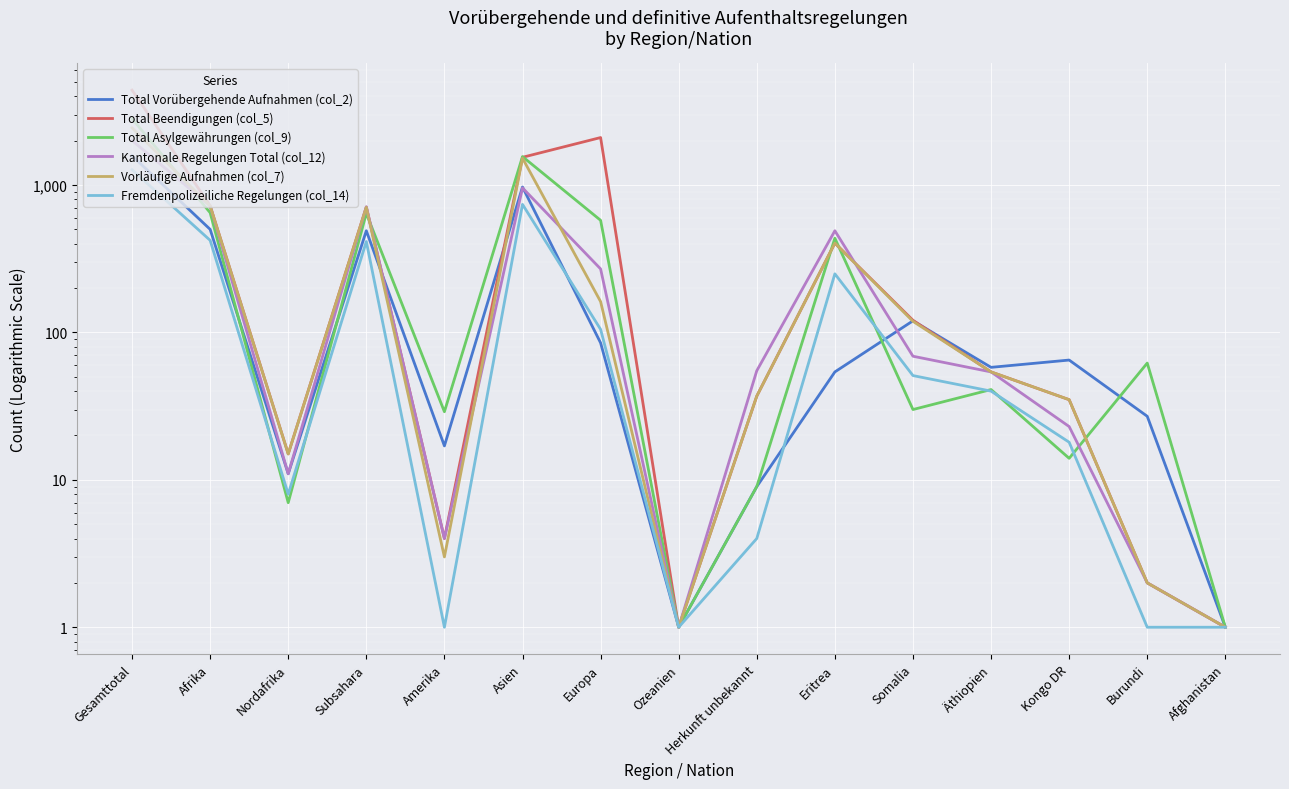

Reading right to left, list all the values displayed in this chart.

Total Vorübergehende Aufnahmen (col_2): Afghanistan=1	Burundi=27	Kongo DR=65	Äthiopien=58	Somalia=120	Eritrea=54	Herkunft unbekannt=9	Ozeanien=1	Europa=85	Asien=971	Amerika=17	Subsahara=490	Nordafrika=11	Afrika=501	Gesamttotal=1583
Total Beendigungen (col_5): Afghanistan=1	Burundi=2	Kongo DR=35	Äthiopien=54	Somalia=121	Eritrea=404	Herkunft unbekannt=37	Ozeanien=1	Europa=2102	Asien=1544	Amerika=4	Subsahara=710	Nordafrika=15	Afrika=725	Gesamttotal=4412
Total Asylgewährungen (col_9): Afghanistan=1	Burundi=62	Kongo DR=14	Äthiopien=41	Somalia=30	Eritrea=436	Herkunft unbekannt=9	Ozeanien=1	Europa=577	Asien=1561	Amerika=29	Subsahara=643	Nordafrika=7	Afrika=650	Gesamttotal=2826
Kantonale Regelungen Total (col_12): Afghanistan=1	Burundi=2	Kongo DR=23	Äthiopien=54	Somalia=69	Eritrea=490	Herkunft unbekannt=55	Ozeanien=1	Europa=270	Asien=957	Amerika=4	Subsahara=712	Nordafrika=11	Afrika=723	Gesamttotal=2009
Vorläufige Aufnahmen (col_7): Afghanistan=1	Burundi=2	Kongo DR=35	Äthiopien=54	Somalia=119	Eritrea=404	Herkunft unbekannt=37	Ozeanien=1	Europa=162	Asien=1523	Amerika=3	Subsahara=707	Nordafrika=15	Afrika=722	Gesamttotal=2447
Fremdenpolizeiliche Regelungen (col_14): Afghanistan=1	Burundi=1	Kongo DR=18	Äthiopien=40	Somalia=51	Eritrea=250	Herkunft unbekannt=4	Ozeanien=1	Europa=105	Asien=740	Amerika=1	Subsahara=414	Nordafrika=8	Afrika=422	Gesamttotal=1272